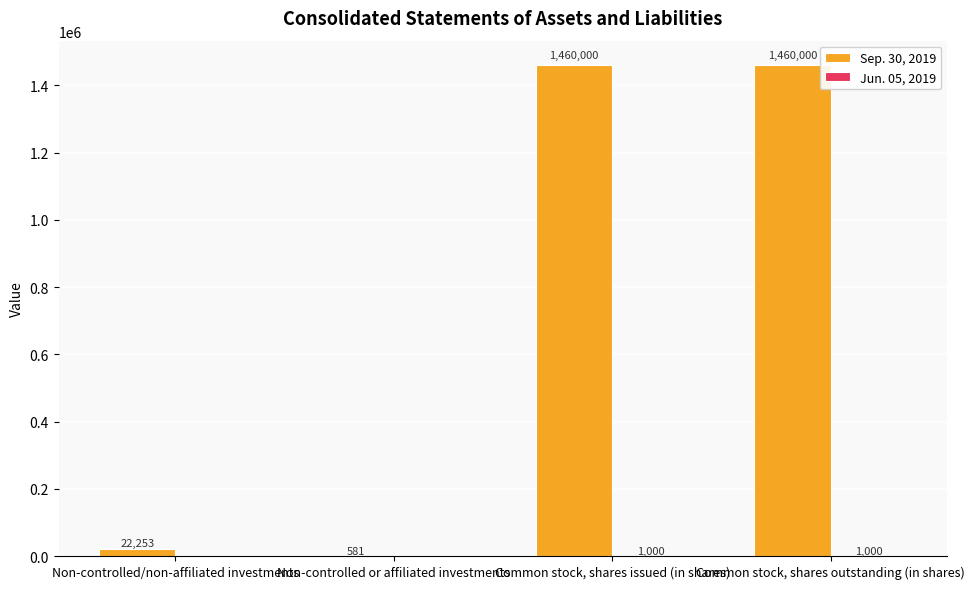

Which series has the largest range (max minus min)?

Sep. 30, 2019